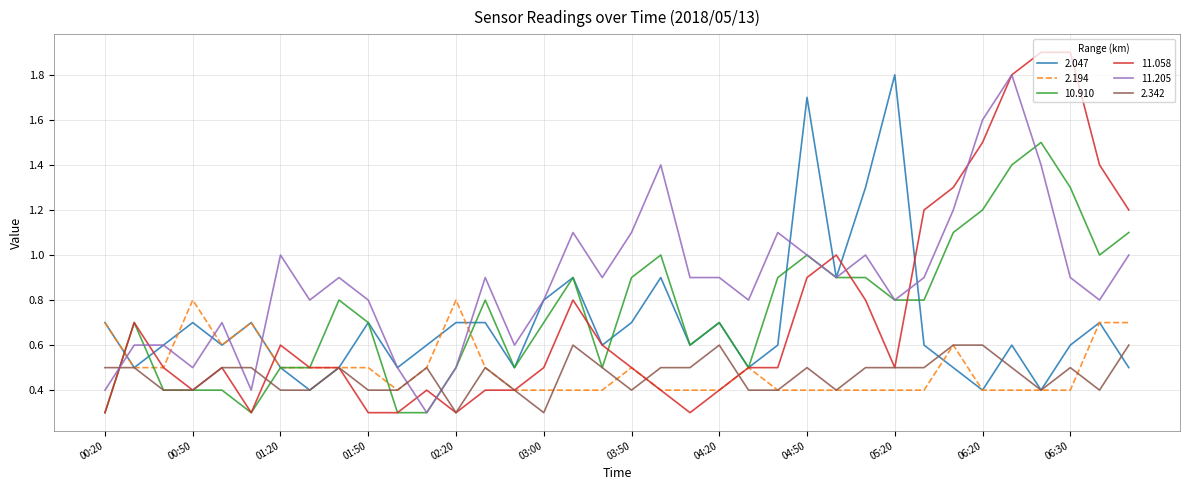

What is the maximum value for 2.047?

1.8